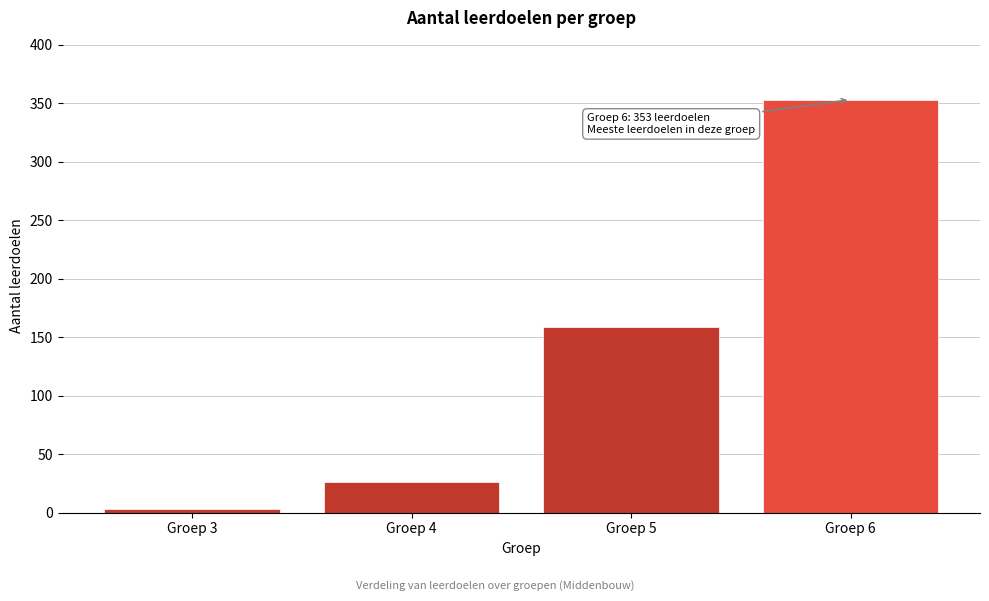

Reading left to right, list all the values displayed in this chart.

Groep 3=3	Groep 4=26	Groep 5=159	Groep 6=353